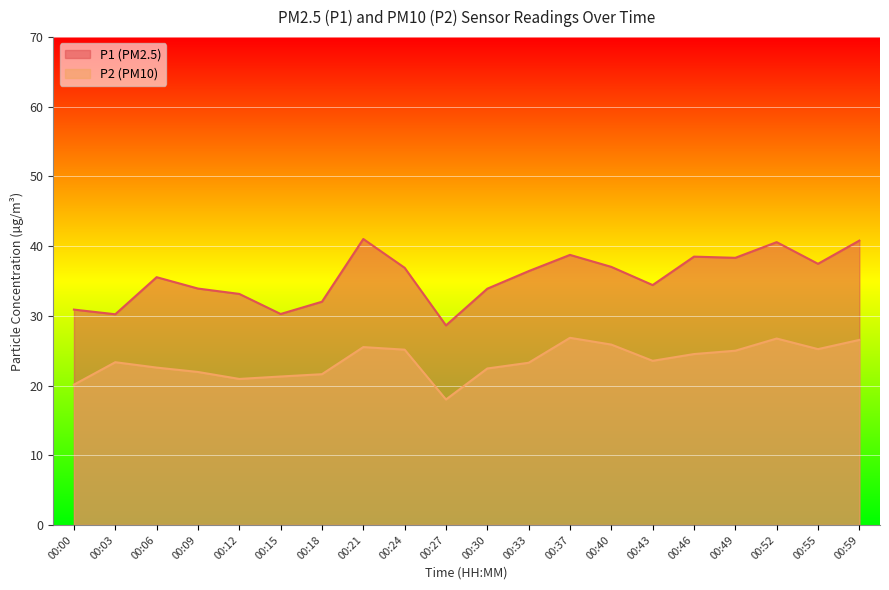

At which label is P2 closest to 22?

00:09